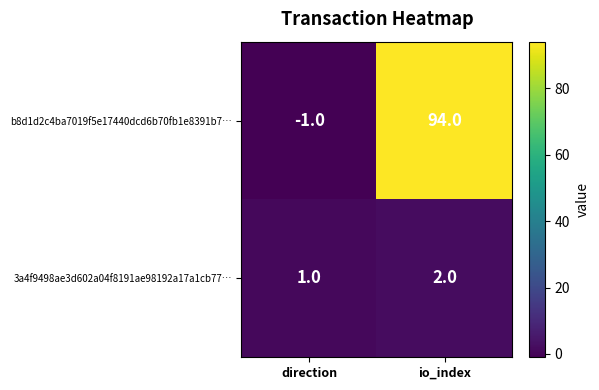

At which label is b8d1d2c4ba7019f5e17440dcd6b70fb1e8391b7… closest to 46?

direction